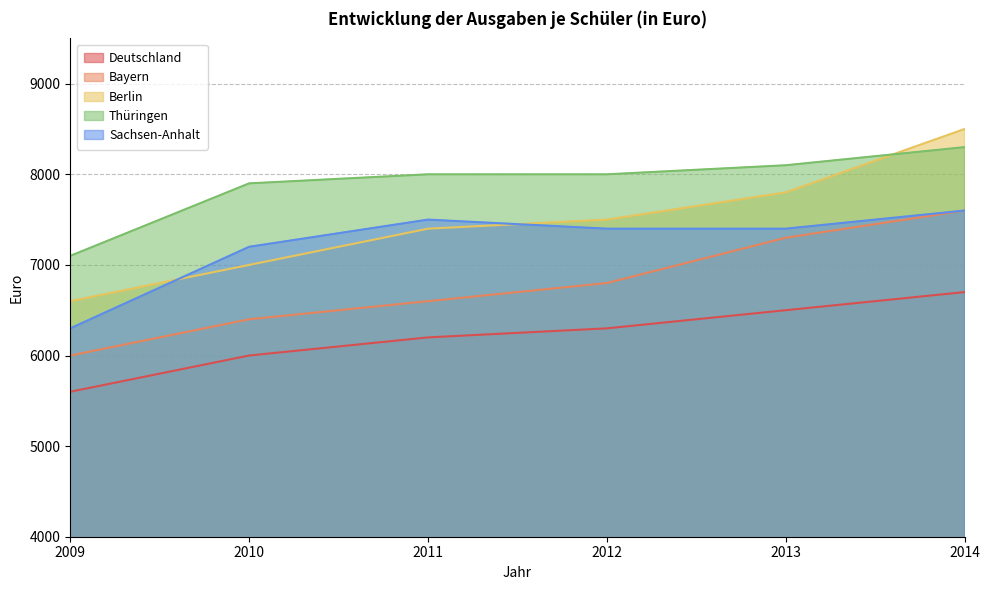

Between 2010 and 2014, which is larger?

2014